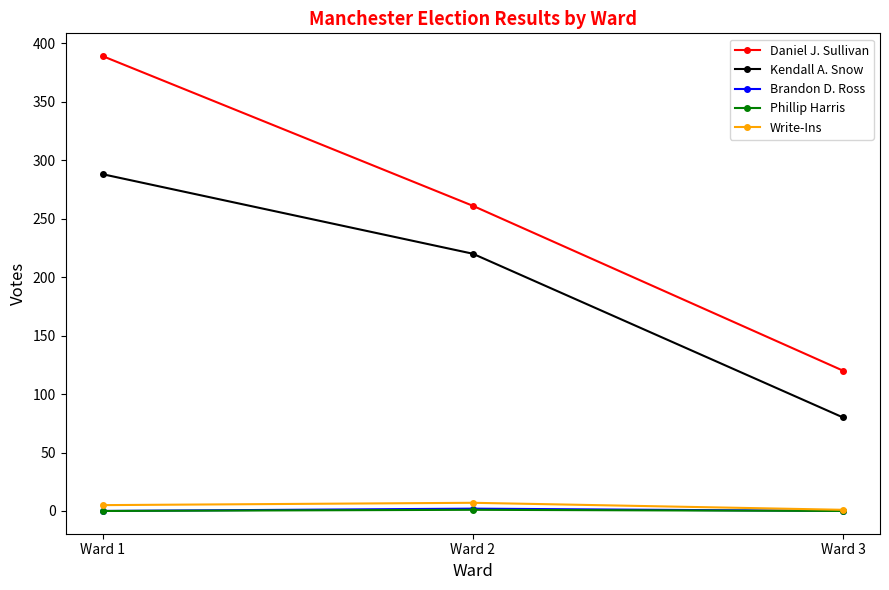

What is the total value across all series at Ward 1?

682